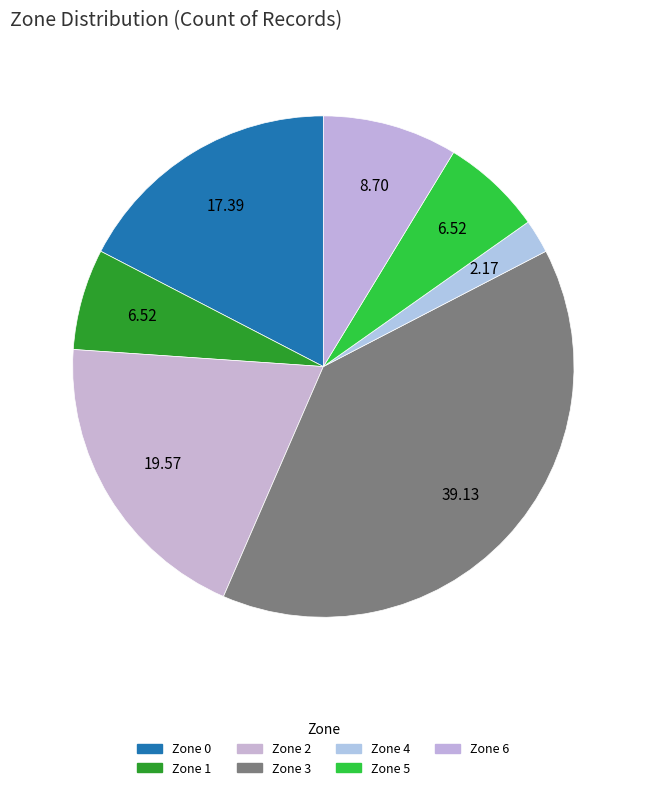

What is the largest slice in the pie chart?

Zone 3